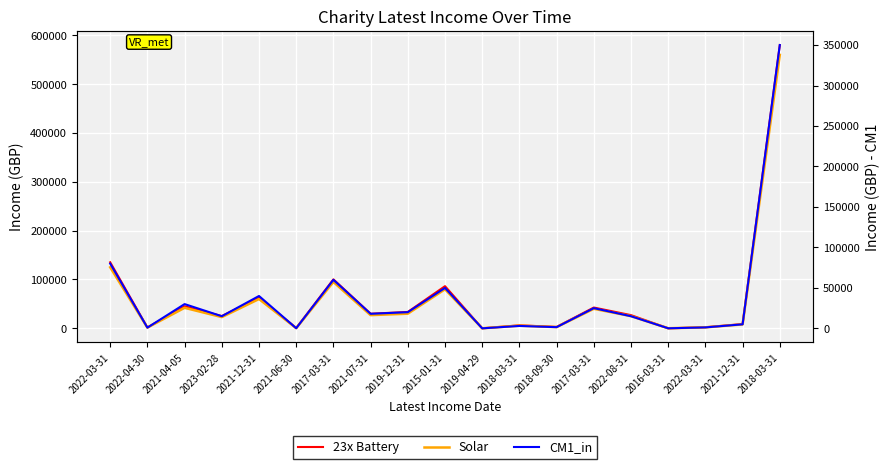

True or false: CM1_in and Solar cross at least once.

False